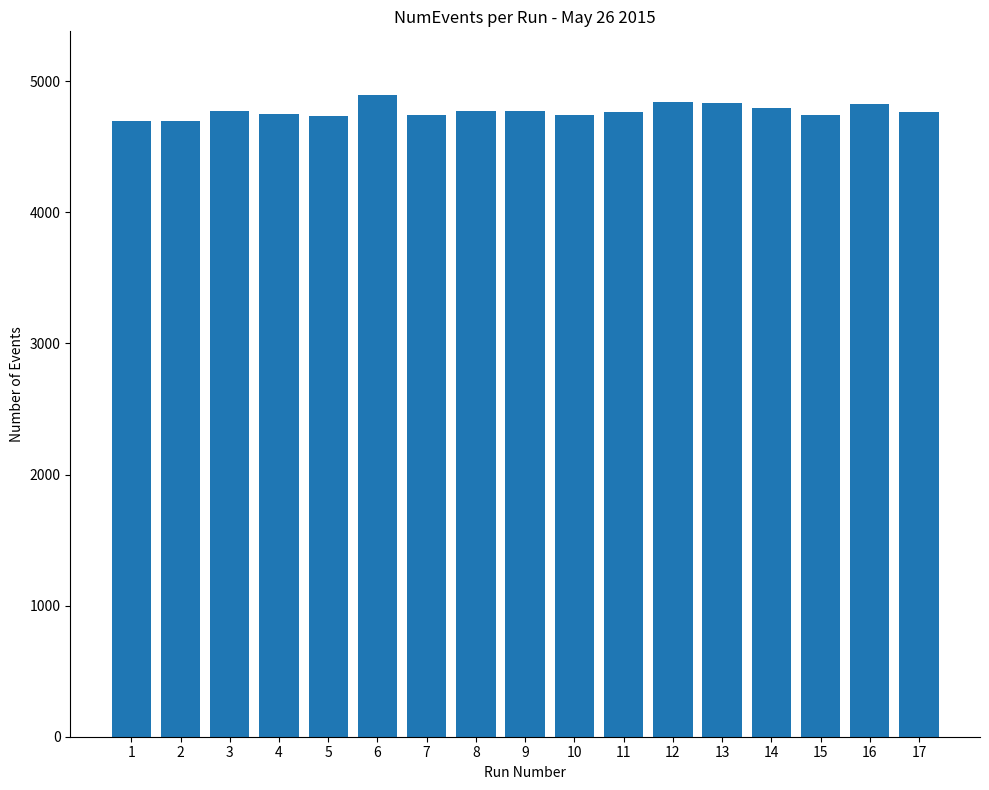

What is the sum of the values at 14 and 15?

9536